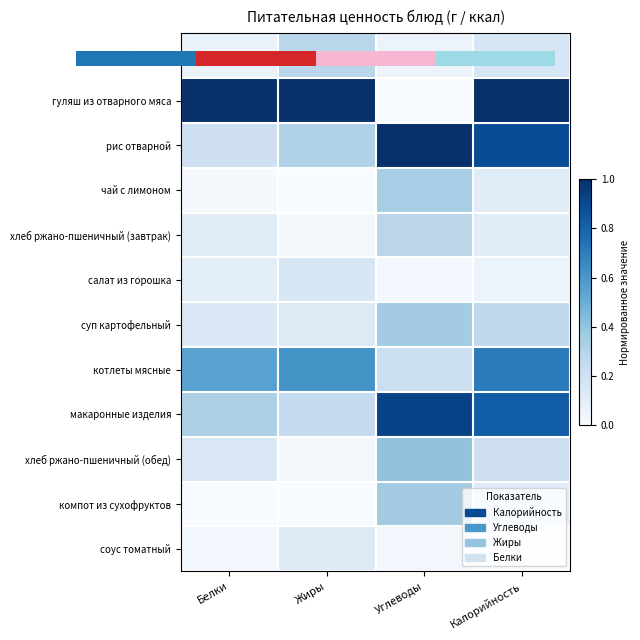

What is the difference between the котлеты мясные values at Белки and Жиры?

0.1